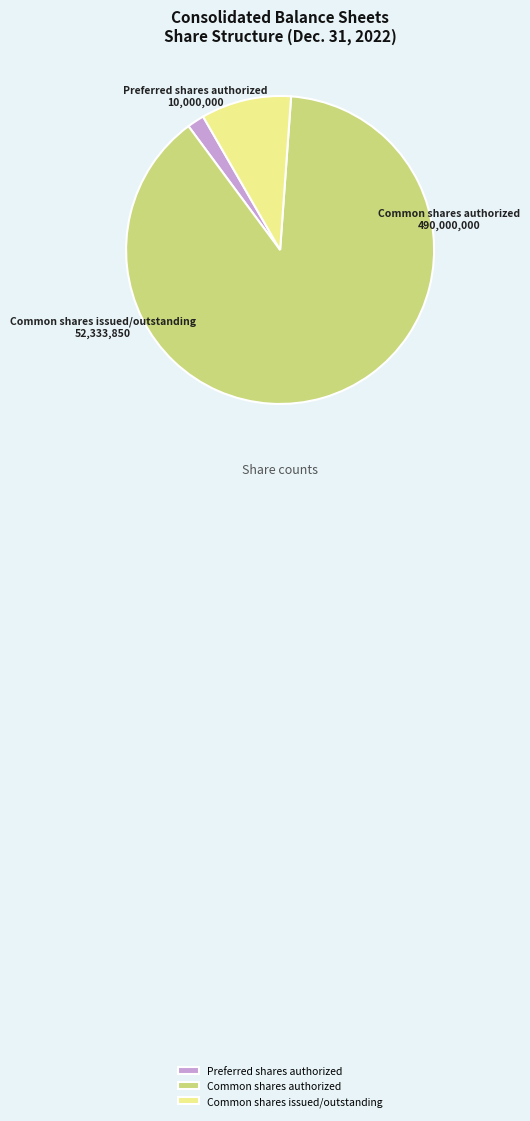

How many slices are in this pie chart?

3